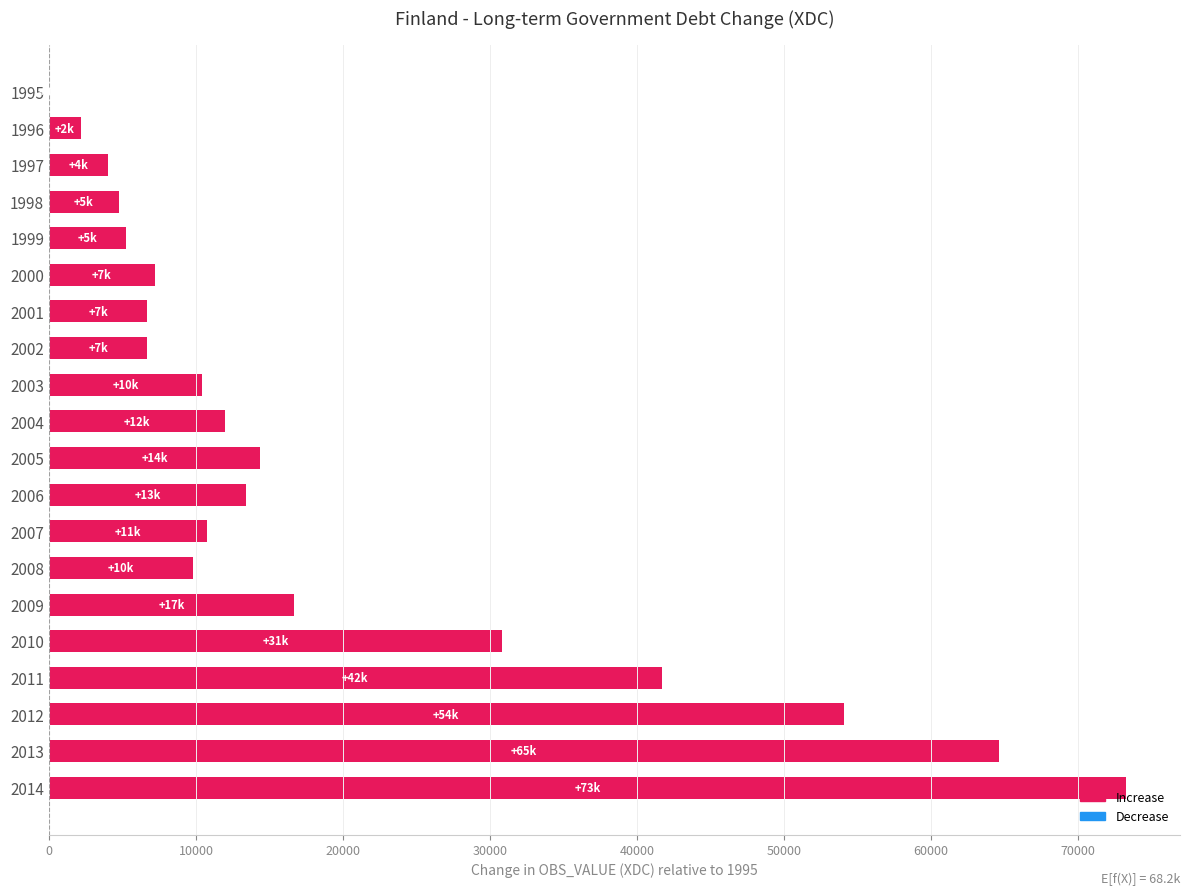

How many distinct data groups are displayed?

1